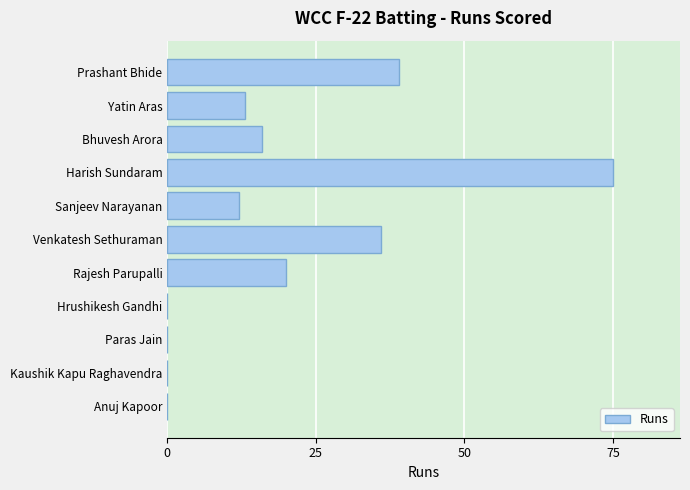

Is it true that the value at Bhuvesh Arora is 5?

False